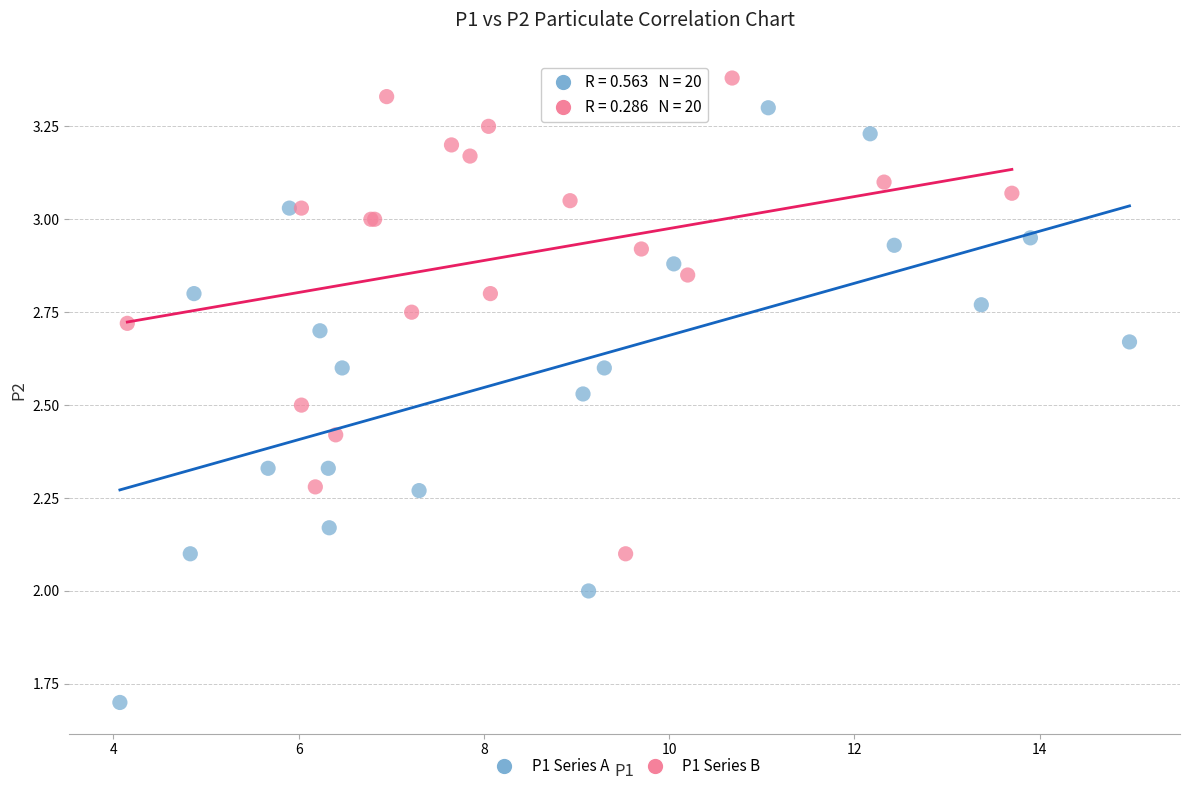

Which series has the widest spread of Y values?

P1 Series A